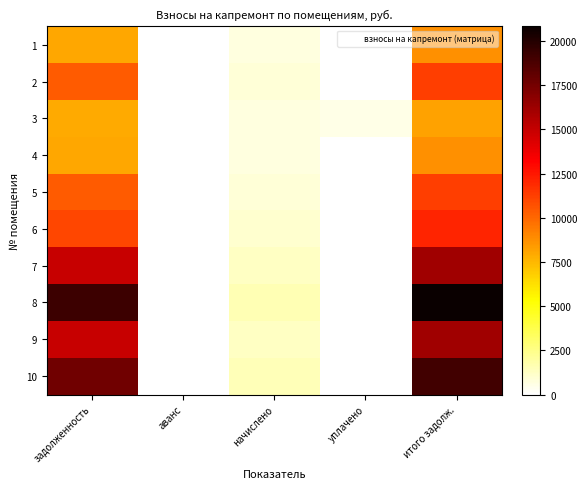

How many data points does each series have?

5